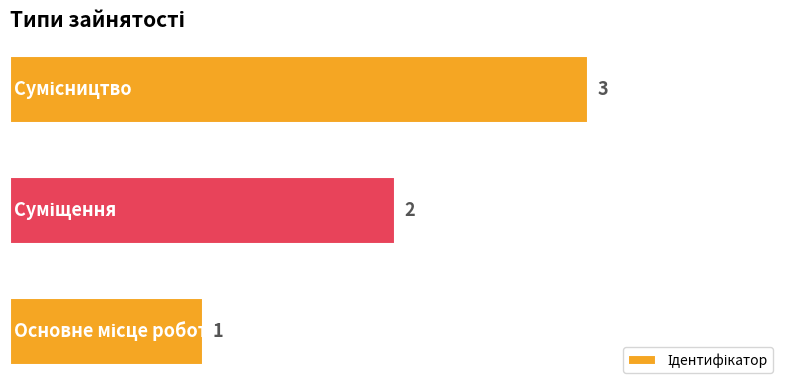

Does the chart contain any negative values?

No